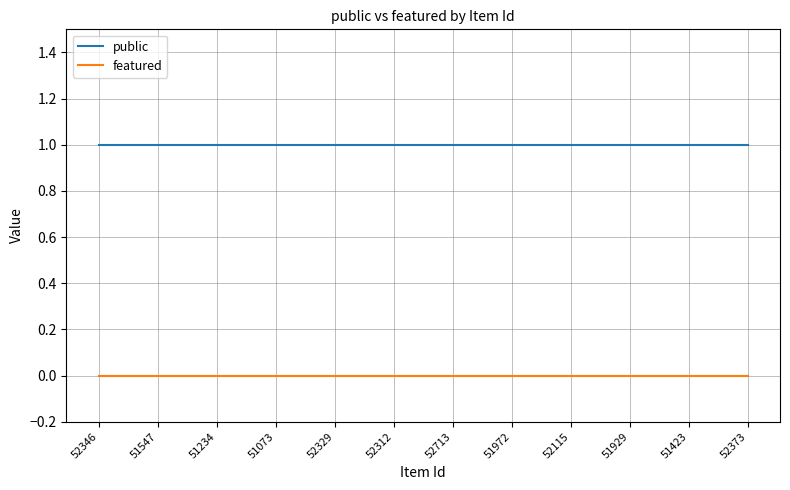

Which series has the largest total across all categories?

public